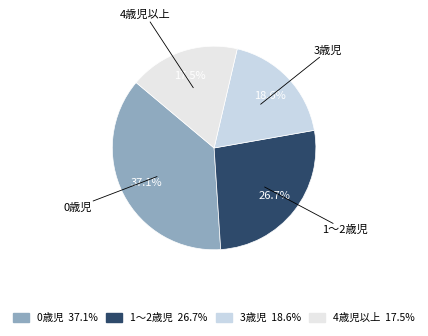

Combined, what portion of the pie is 1～2歳児 and 3歳児?

45.3%